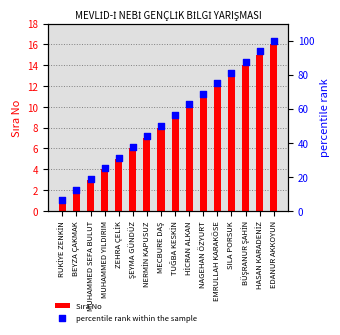

What are all the series names shown in the legend?

Sıra No, percentile rank within the sample